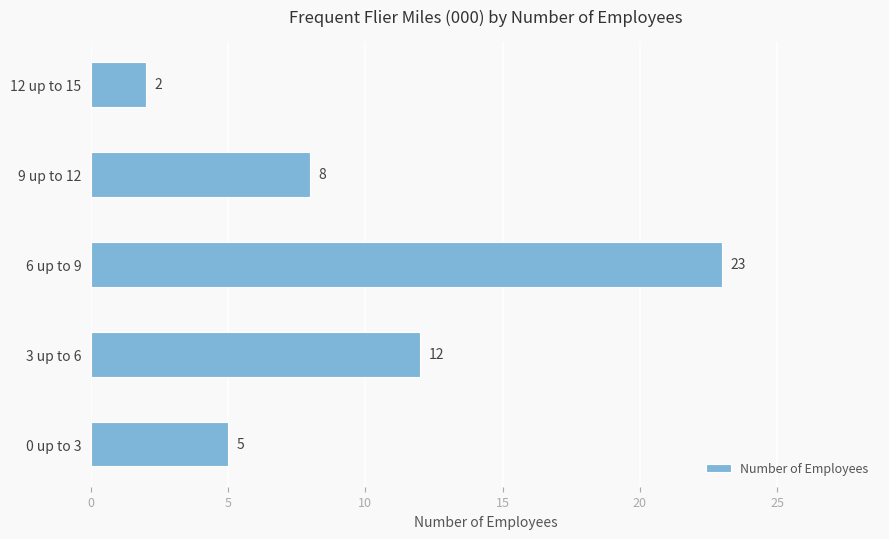

What is the difference between the maximum and minimum values?

21